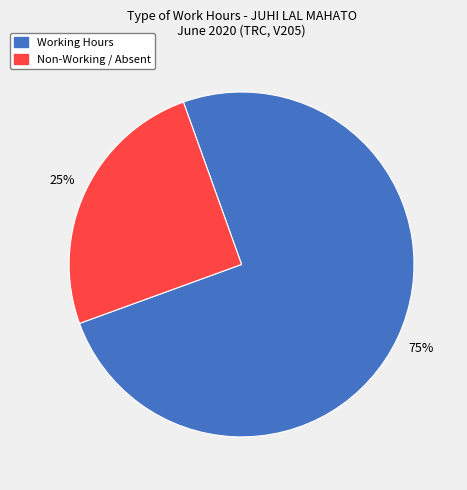

Is it true that Non-Working / Absent is 15% of the pie?

False